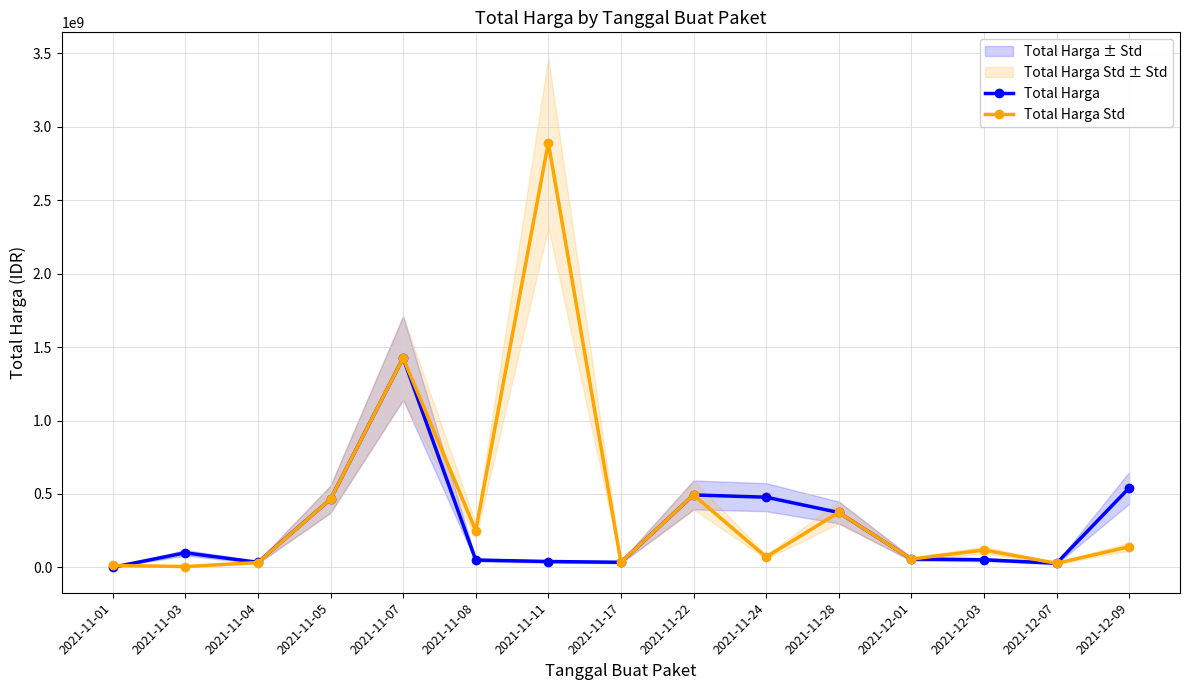

How many interior local peaks does the Total Harga Std series have?

5